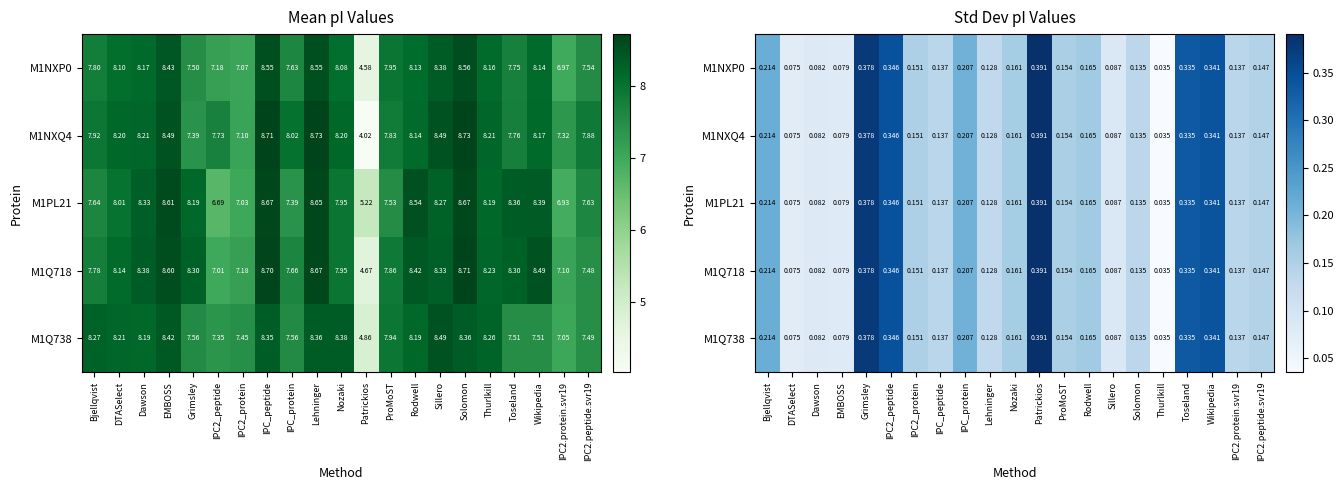

Is it true that M1Q738 equals 0.1 at Dawson?

False